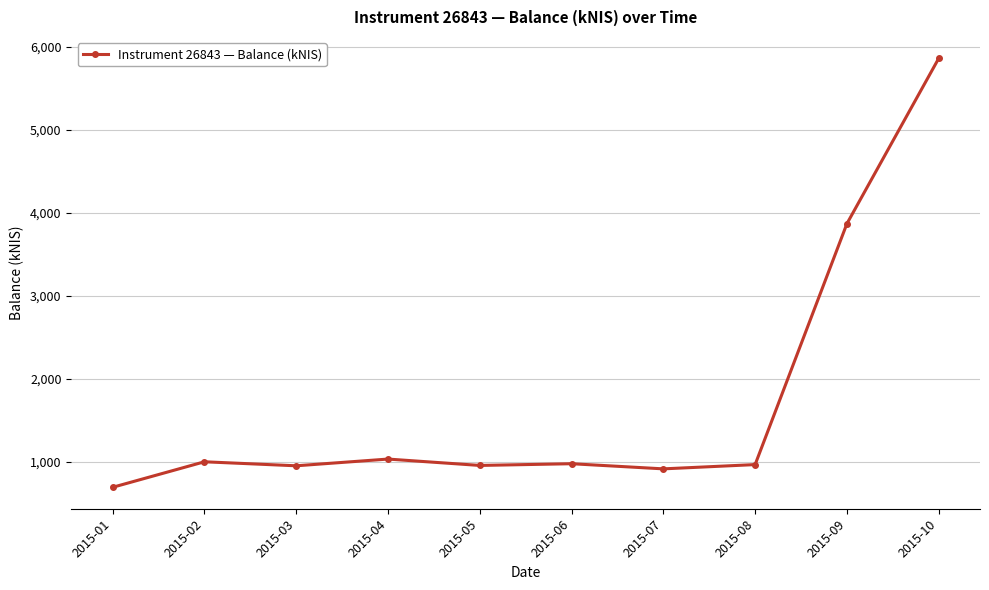

What is the sum of the values at 2015-01 and 2015-08?

1659.8